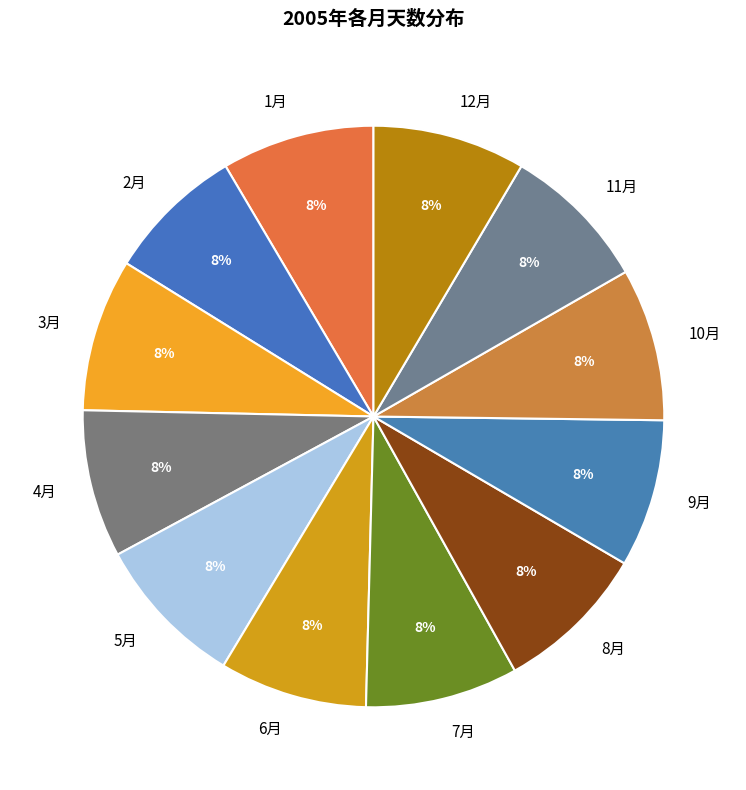

To the nearest percent, what is the combined percentage of 4月 and 7月?

17%